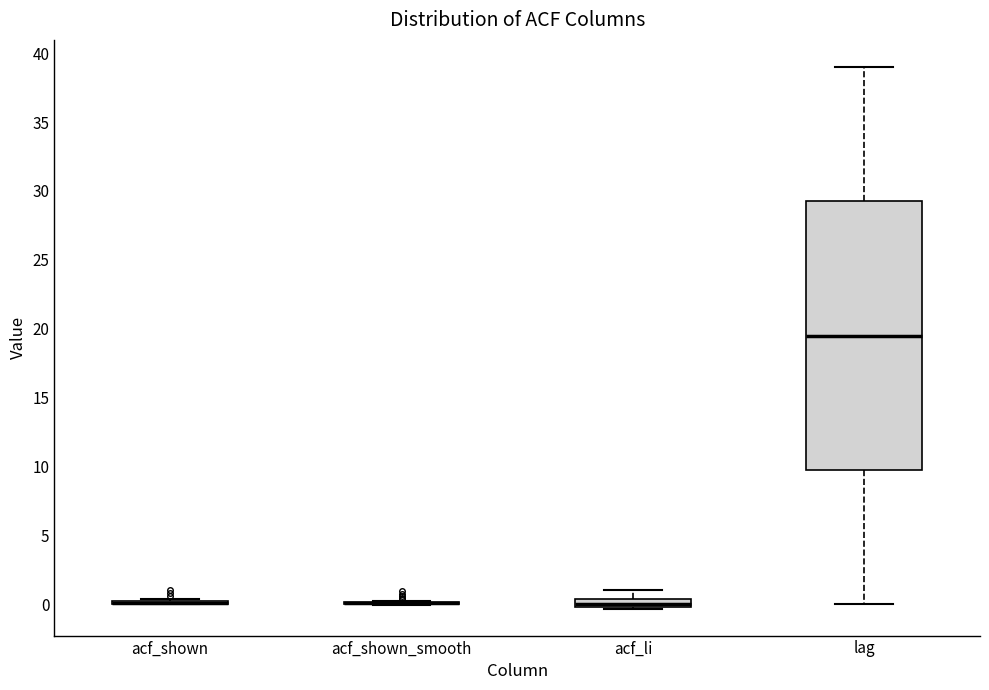

Which box is the tallest, from its lower edge to its upper edge?

lag